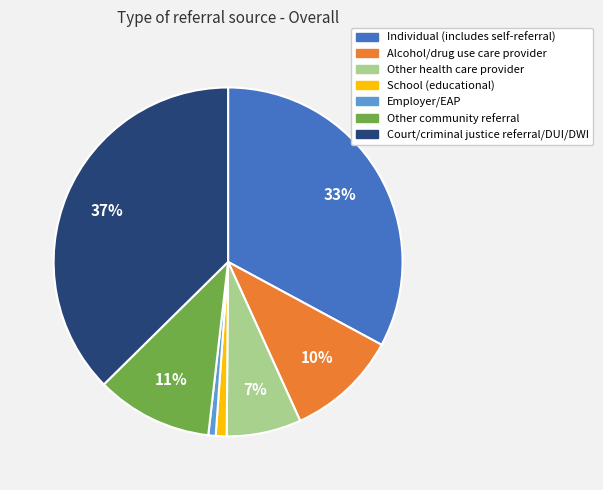

What is the ratio of the value at Other health care provider to the value at Court/criminal justice referral/DUI/DWI?

0.2